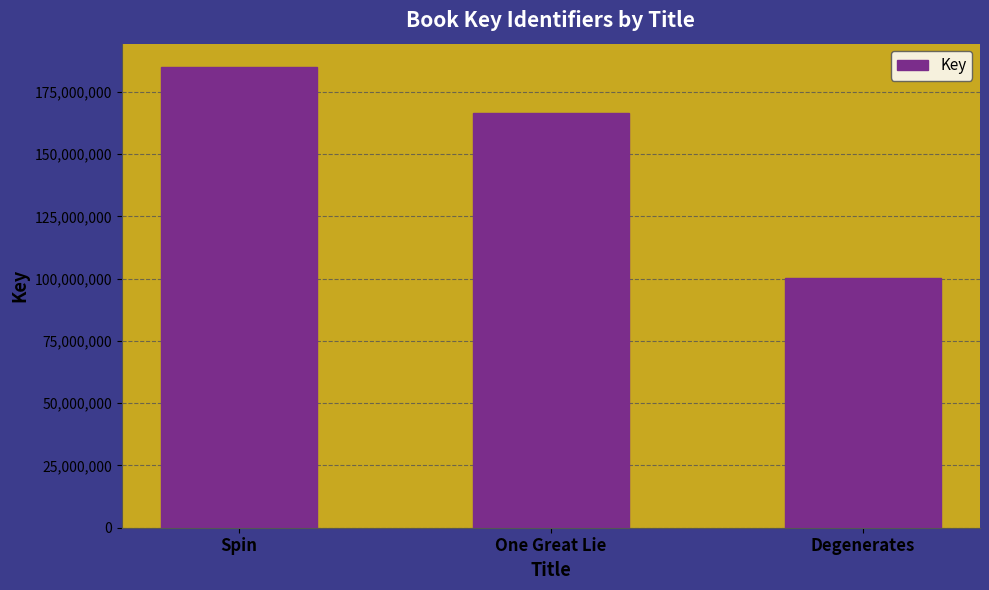

Rank the categories by value from lowest to highest.

Degenerates, One Great Lie, Spin